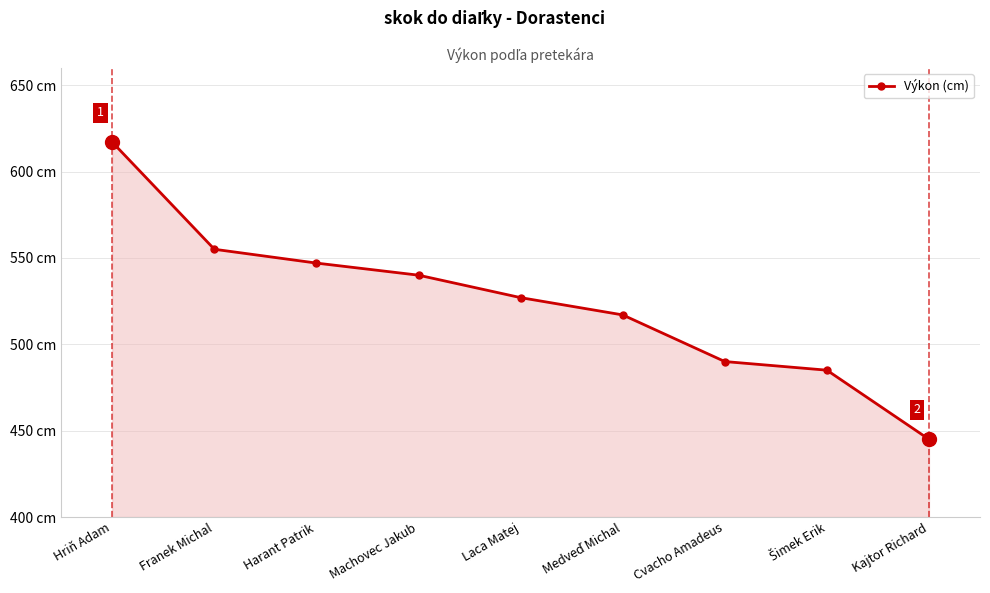

Reading right to left, extract all data points from this chart.

Kajtor Richard=445	Šimek Erik=485	Cvacho Amadeus=490	Medveď Michal=517	Laca Matej=527	Machovec Jakub=540	Harant Patrik=547	Franek Michal=555	Hriň Adam=617